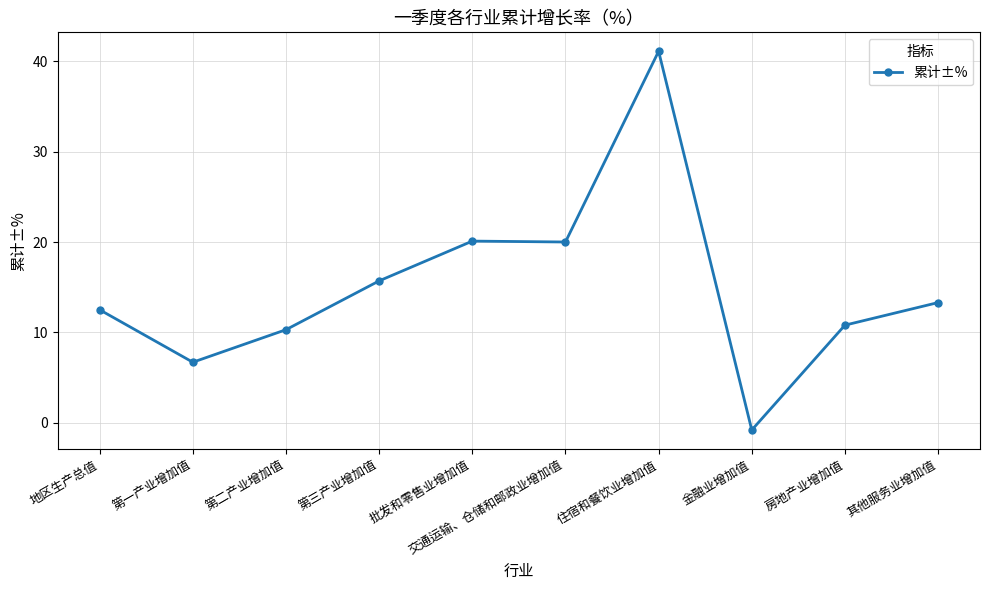

What is the difference between the maximum and second lowest values?

34.4